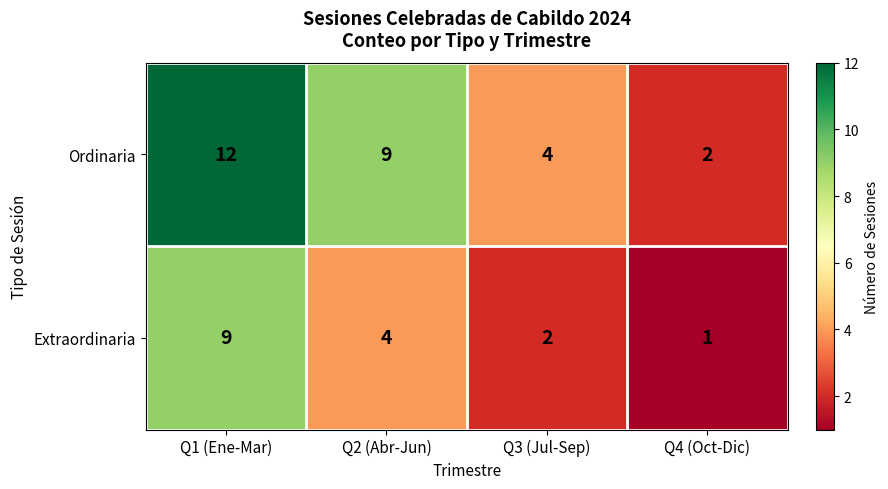

What is the difference between the maximum and second lowest values in the Extraordinaria series?

7